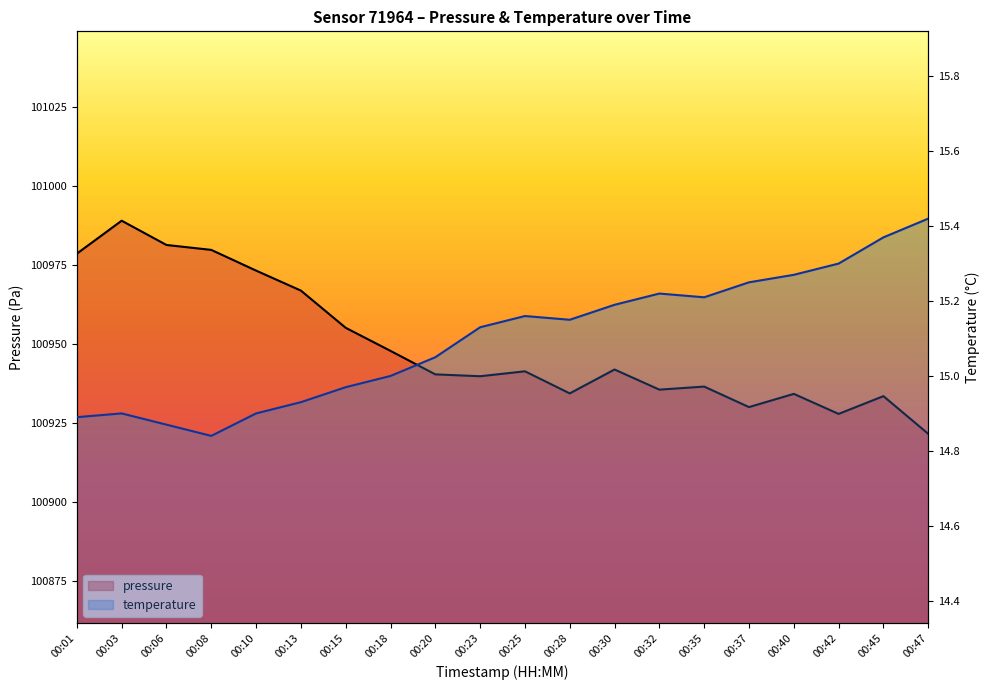

What is the spread (max minus min) of values at 00:08?

100964.9